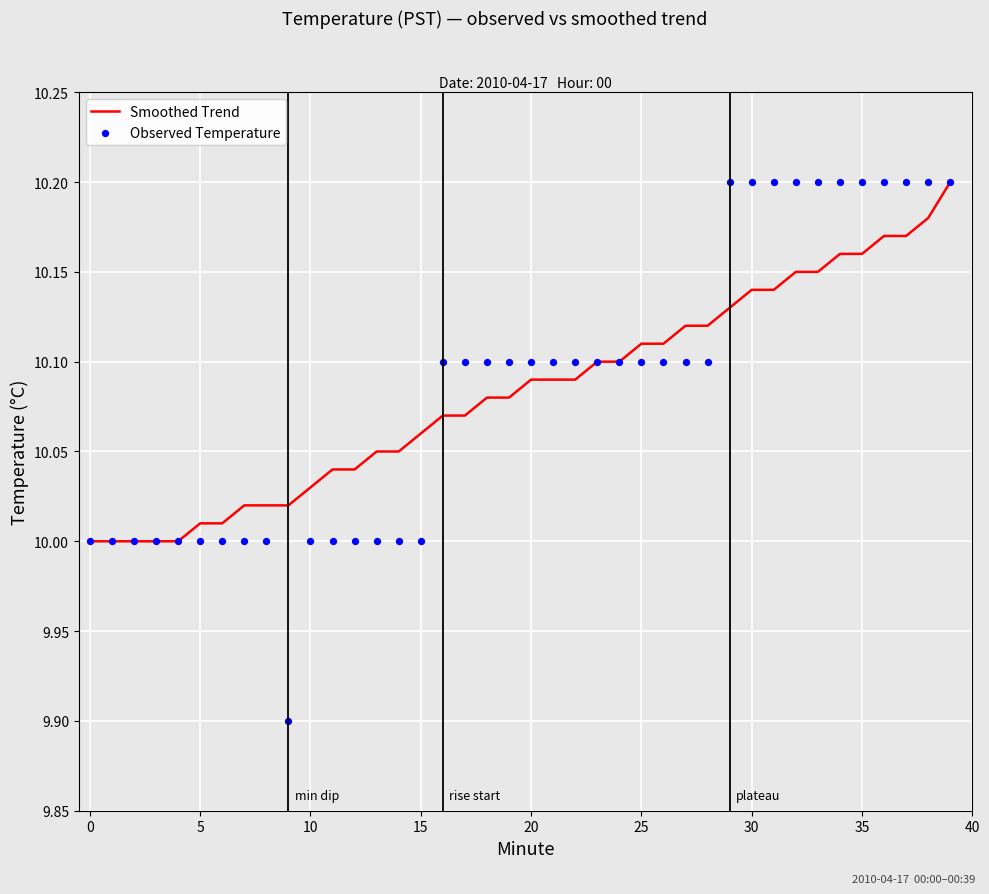

At which category is the sum across all series the highest?

39